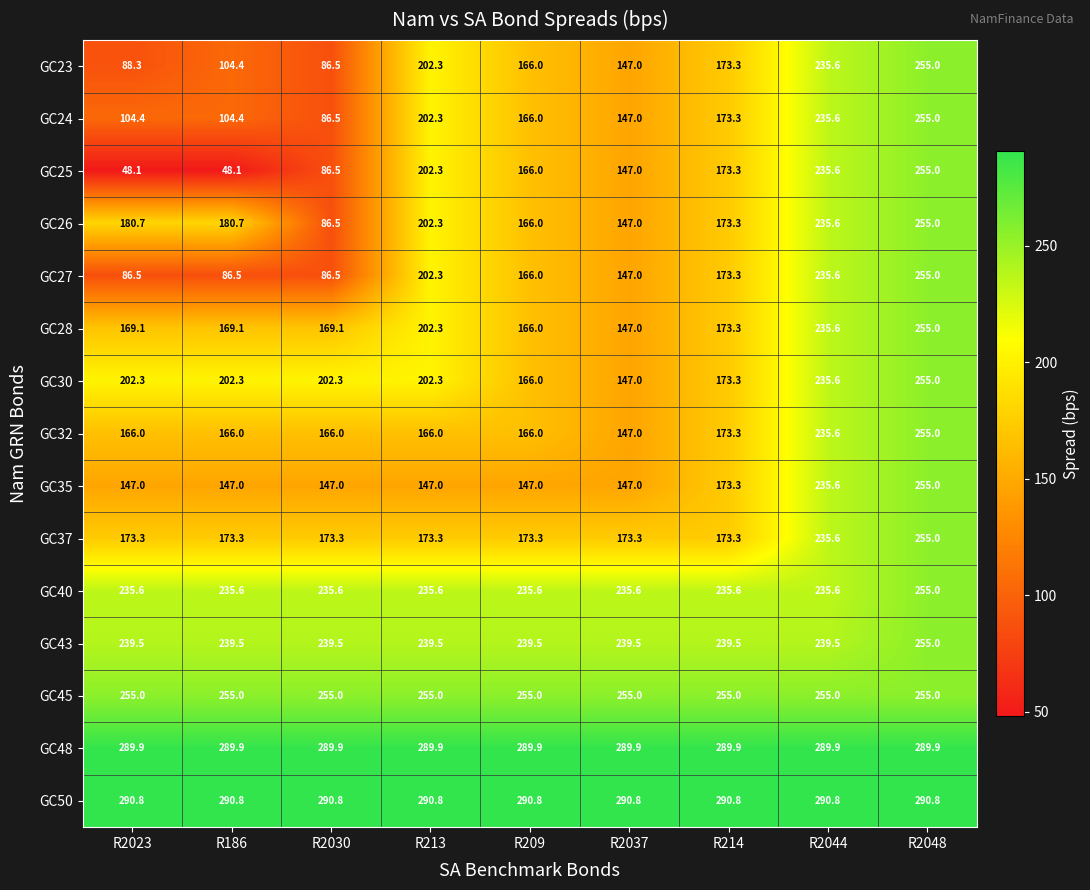

What is the total value across all series at R2048?

3895.7